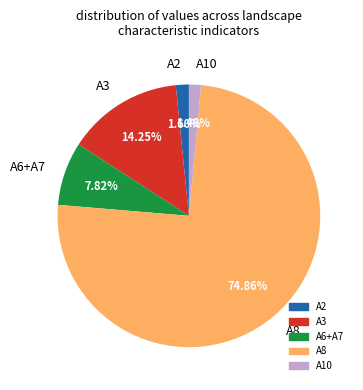

Do A6+A7 and A10 together represent more than half of the pie?

No